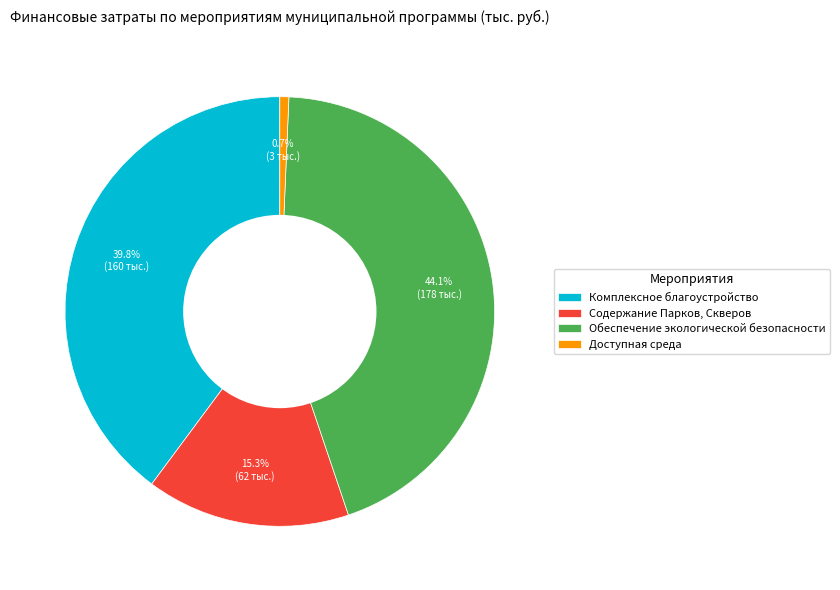

Which category has the smallest portion of the pie?

Доступная среда